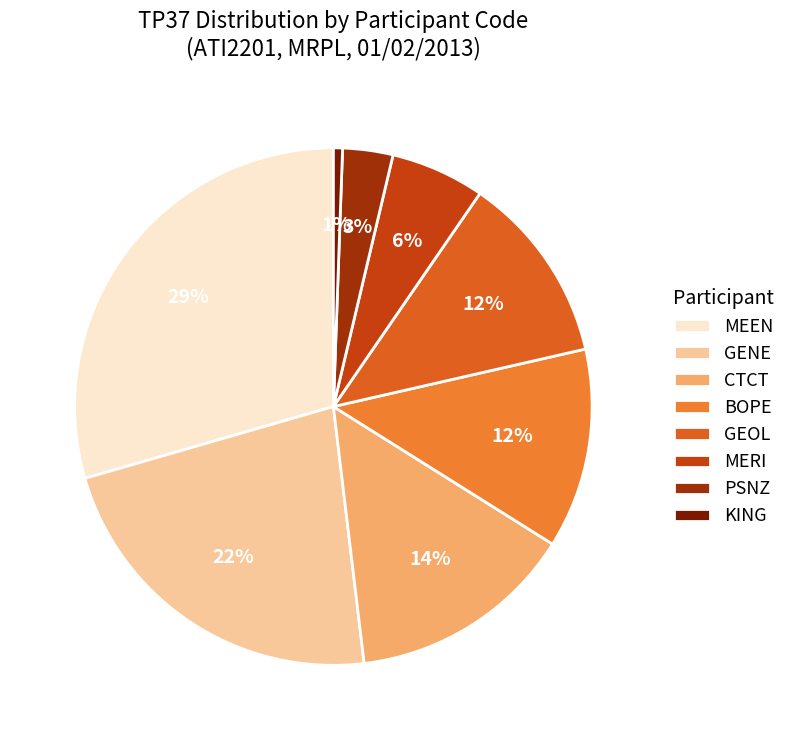

How many segments does this pie chart have?

8